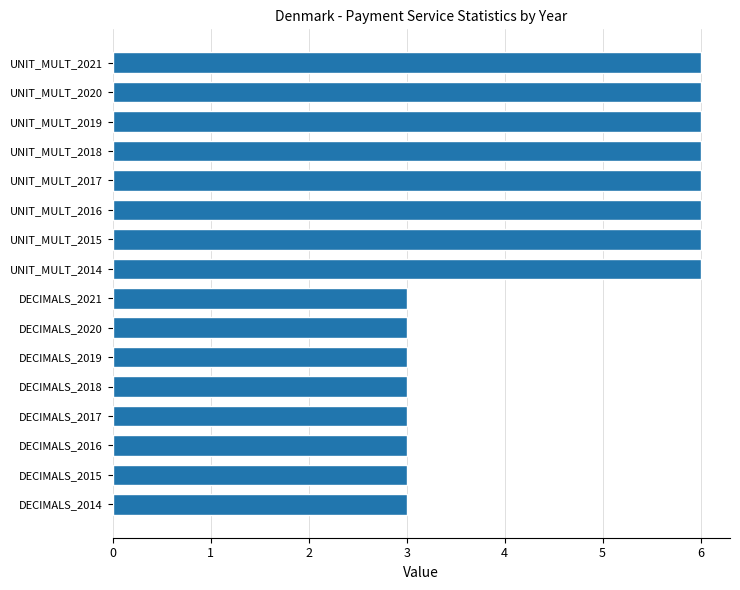

What is the greatest value displayed?

6